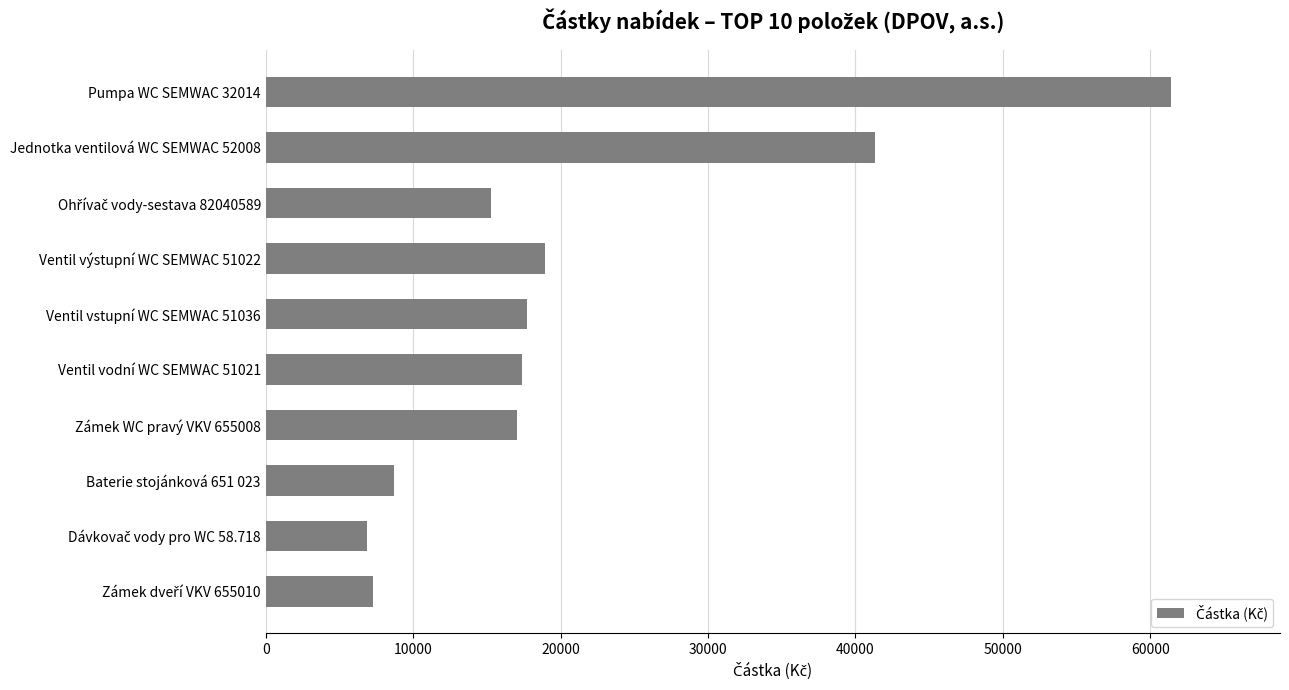

What is the sum of all values?

211945